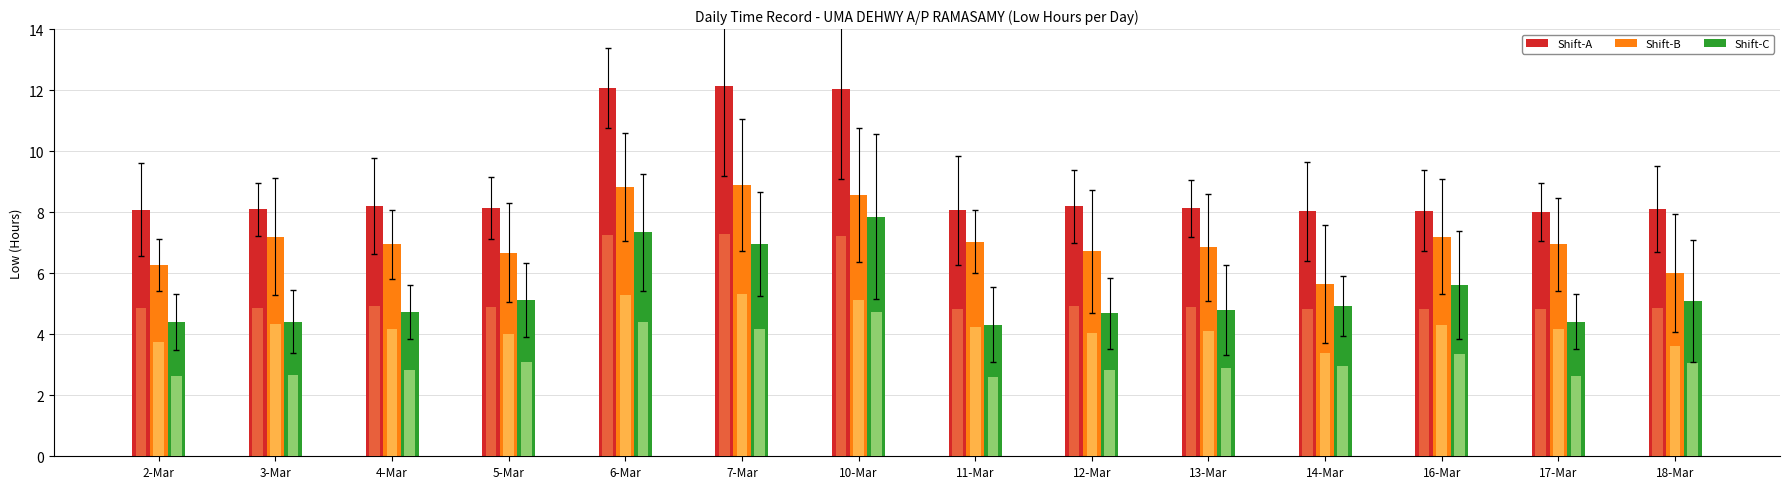

What is the sum of the Shift-B values at 18-Mar and 5-Mar?

12.7